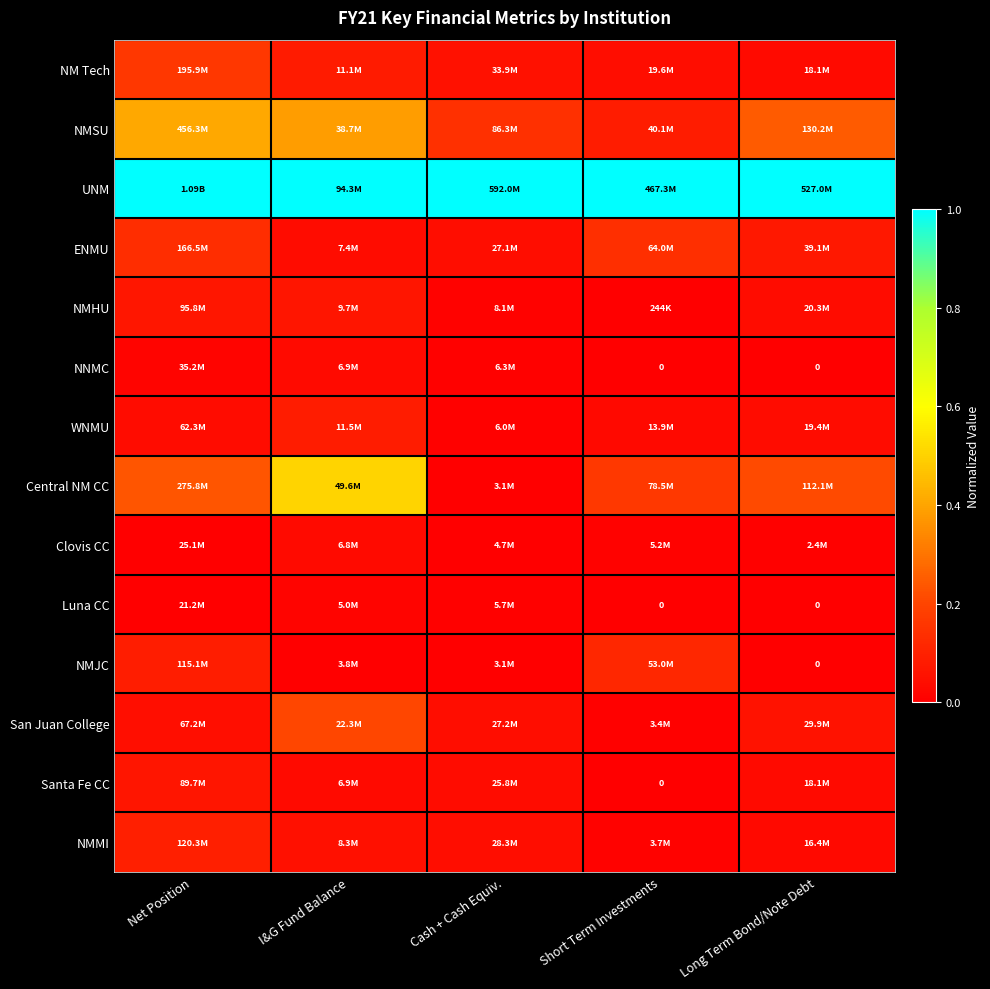

Which category has the lowest value across all series?

Short Term Investments